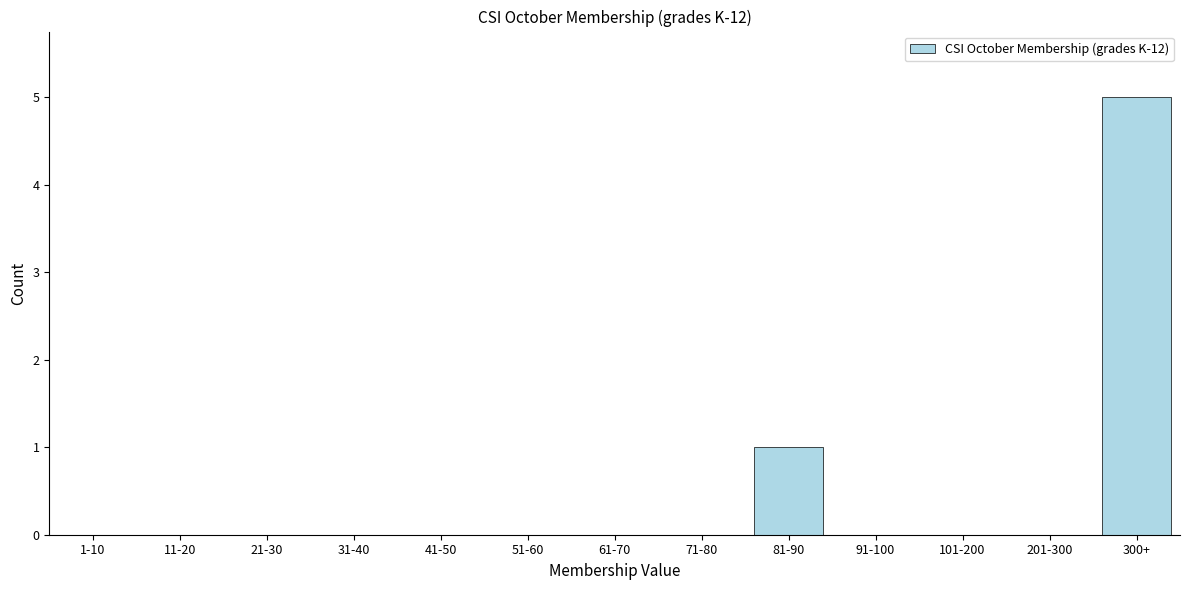

Reading right to left, extract all data points from this chart.

300+=5	201-300=0	101-200=0	91-100=0	81-90=1	71-80=0	61-70=0	51-60=0	41-50=0	31-40=0	21-30=0	11-20=0	1-10=0